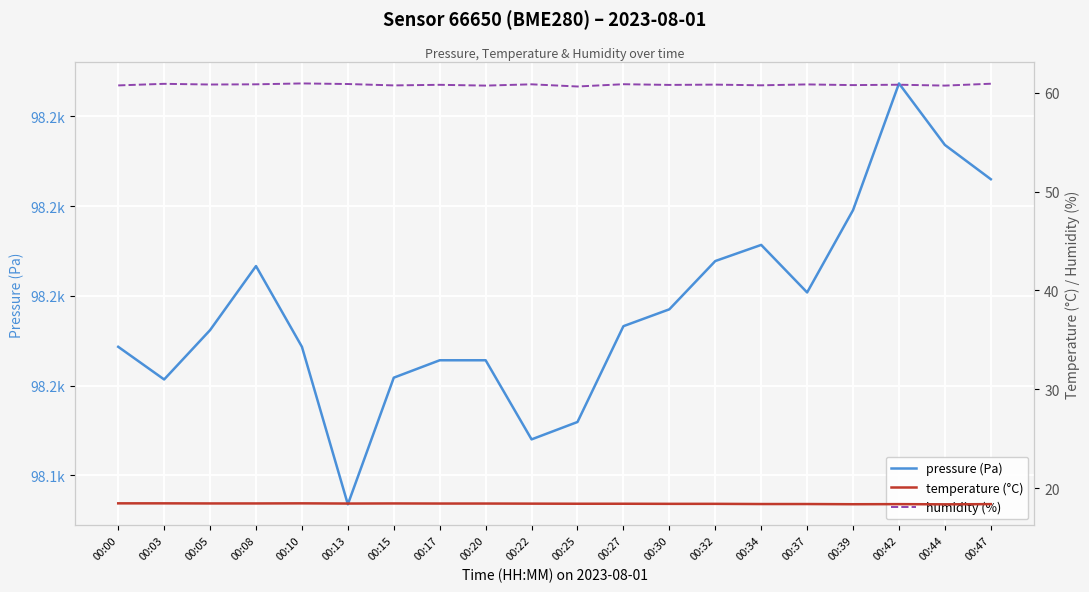

Read the humidity (%) value at 00:15.

60.7